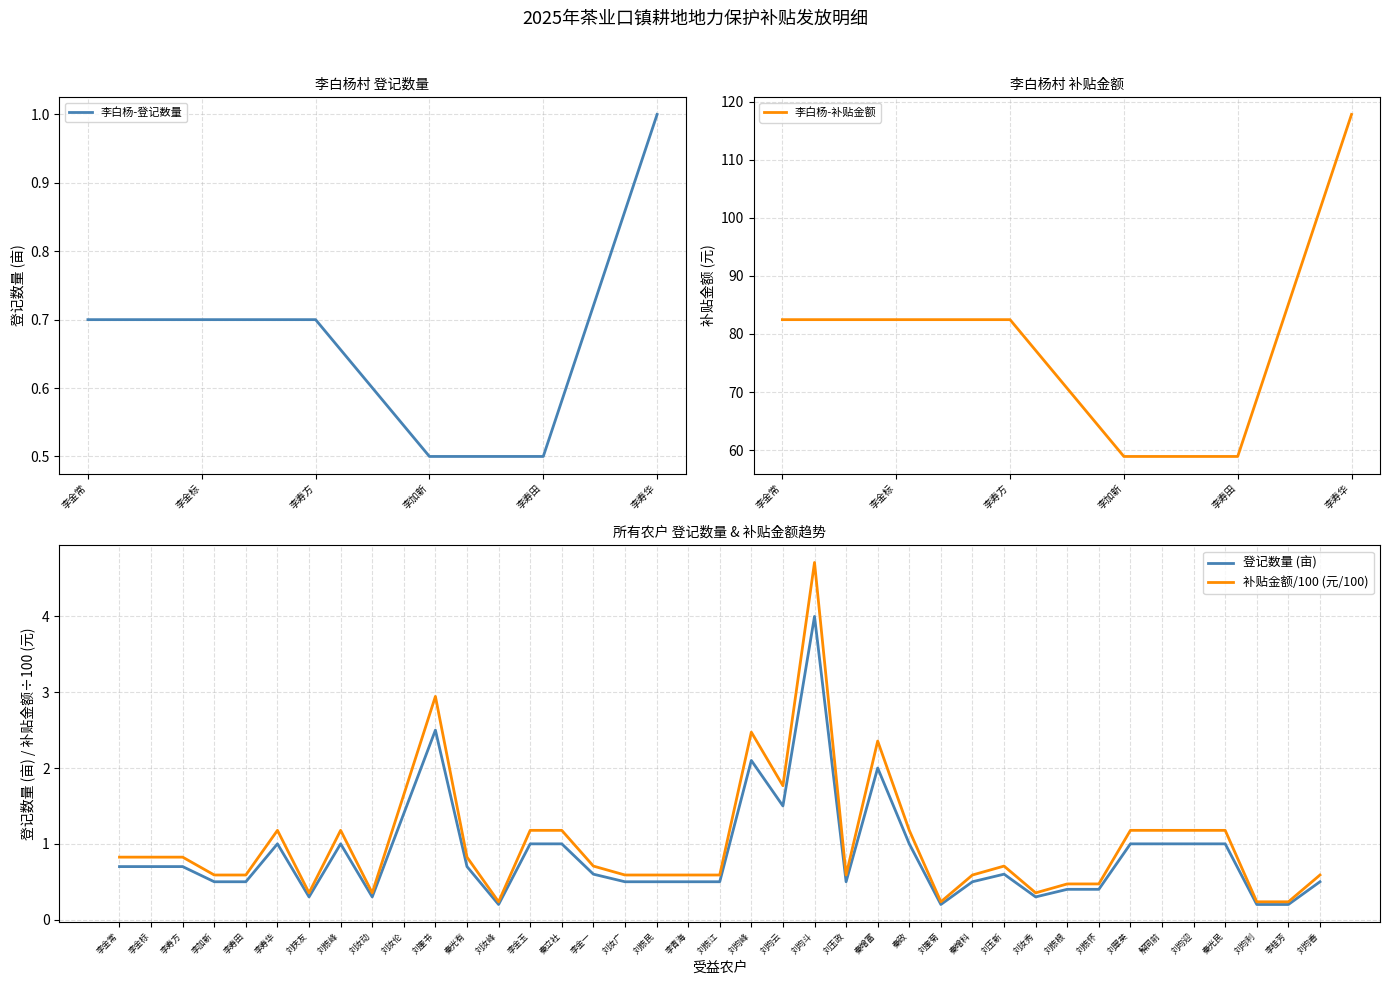

Rank the categories by 补贴金额(元) value from highest to lowest.

刘均斗, 刘奎书, 刘均峰, 秦增富, 刘均云, 刘汝伦, 李寿华, 刘栋峰, 李金玉, 秦立社, 秦政, 刘翠英, 解同前, 刘均迎, 秦光民, 李金常, 李金标, 李寿方, 秦光有, 李金一, 刘玉新, 李加新, 李寿田, 刘汝广, 刘栋民, 李青海, 刘栋江, 刘玉政, 秦增科, 刘均香, 刘栋根, 刘栋怀, 刘庆友, 刘汝动, 刘汝秀, 刘汝峰, 刘奎菊, 刘均利, 李桂芳